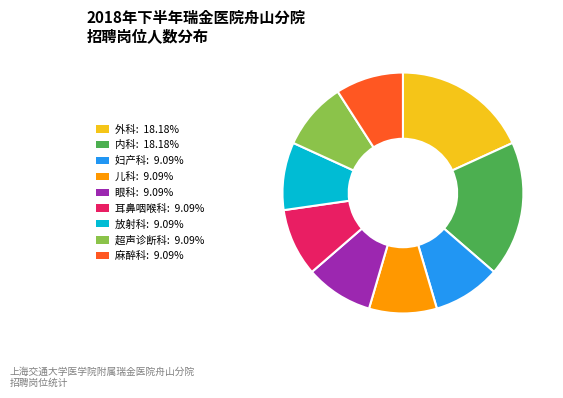

What is the ratio of the value at 外科 to the value at 麻醉科?

2.0